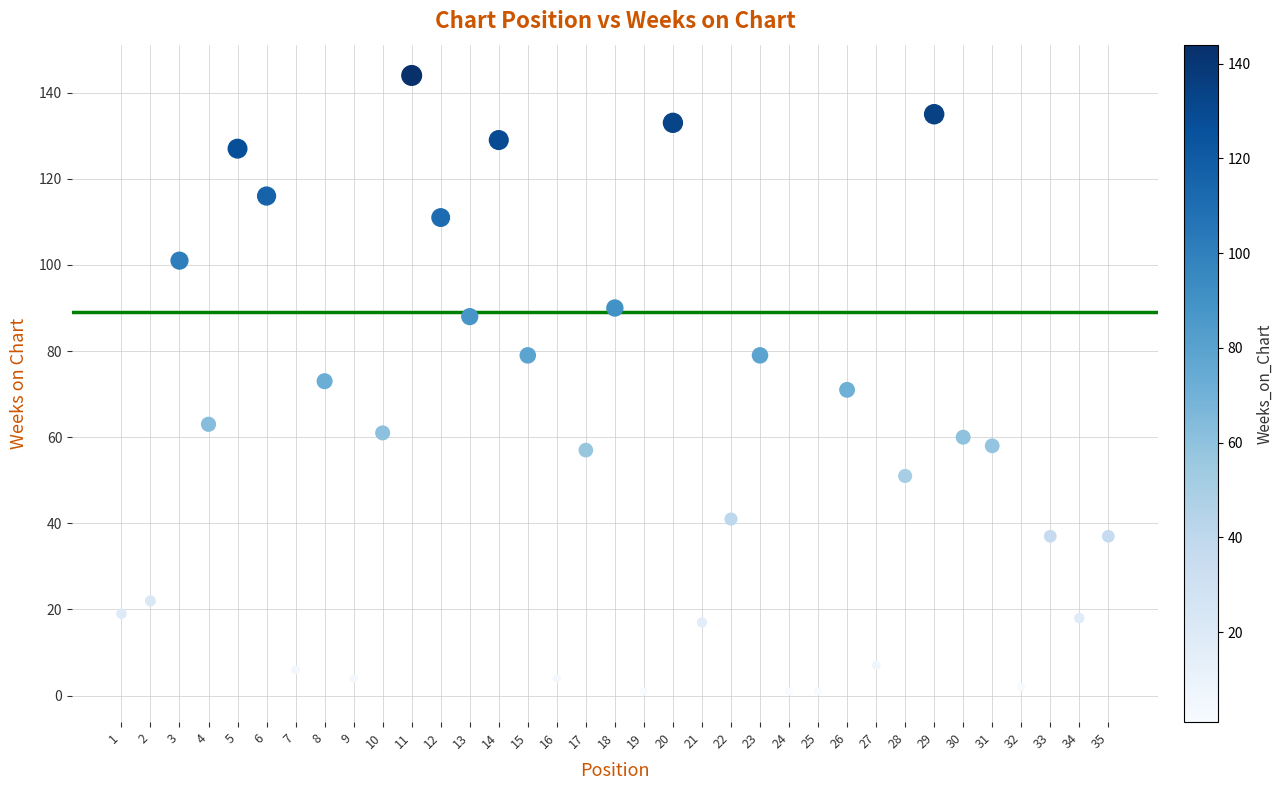

What is the range of X values (max minus min)?

34